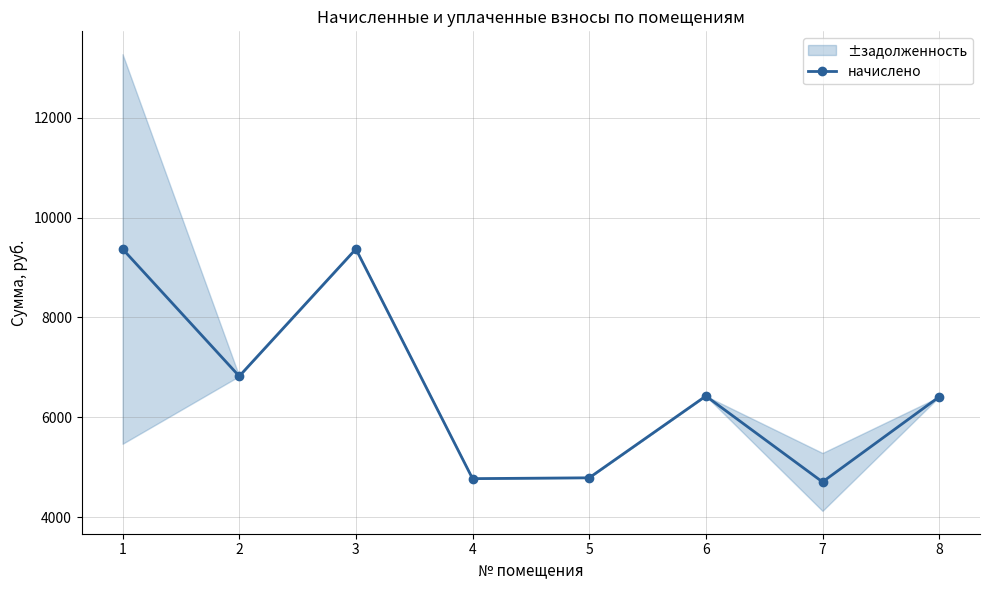

How many lines are shown in the chart?

1